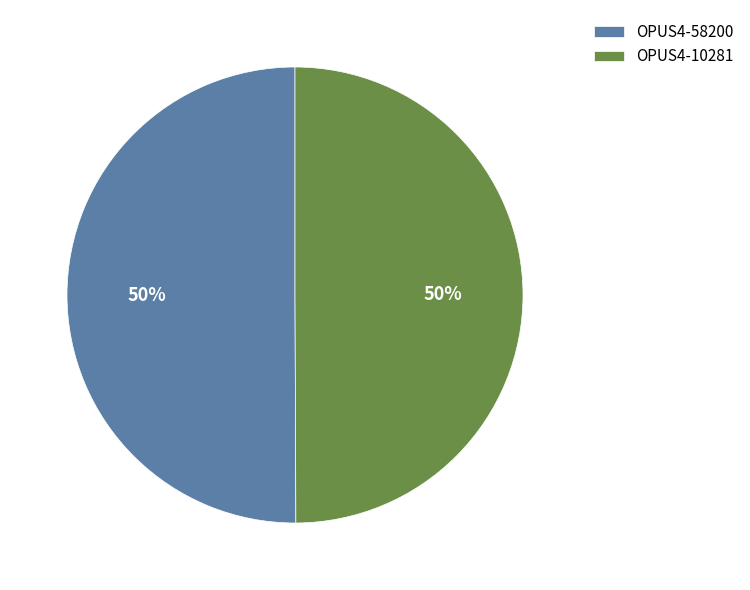

How many slices are in this pie chart?

2